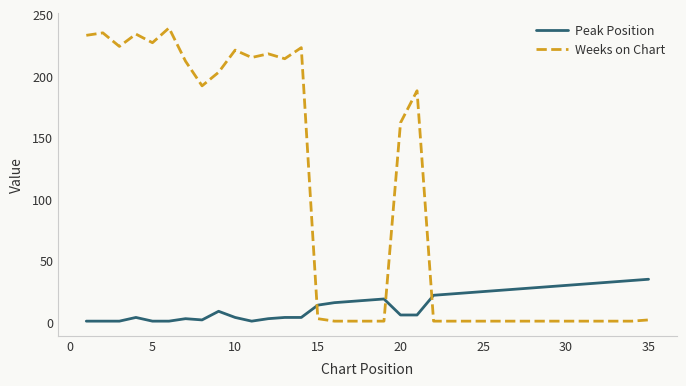

Rank the series by their average value, from highest to lowest.

Weeks on Chart, Peak Position